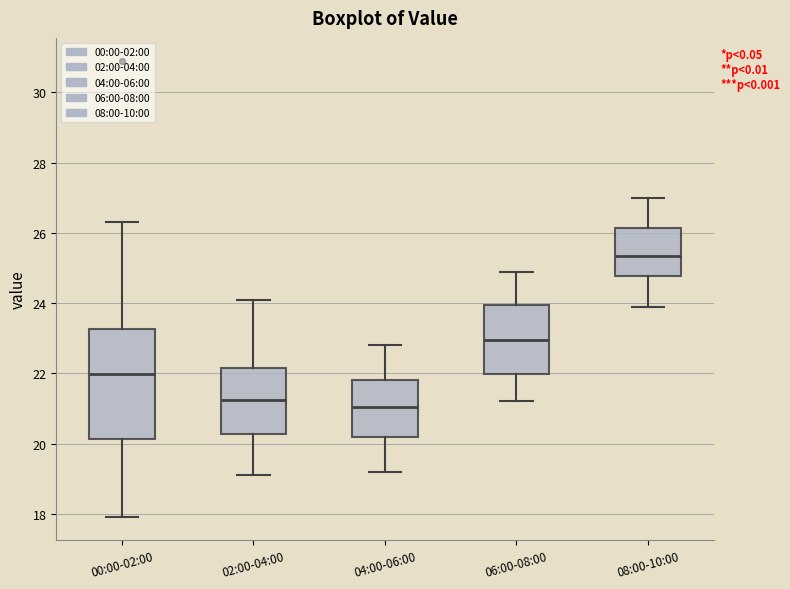

Reading left to right, read every box against the y-axis: the position of its median line, the range the box covers, and the ends of its whiskers. The values are not printed on the chart, so give them approximately, as read against the axis.

00:00-02:00: median 22.0, box 20.2 to 23.2, whiskers 18.0 to 26.4
02:00-04:00: median 21.2, box 20.2 to 22.2, whiskers 19.2 to 24.2
04:00-06:00: median 21.0, box 20.2 to 21.8, whiskers 19.2 to 22.8
06:00-08:00: median 23.0, box 22.0 to 24.0, whiskers 21.2 to 25.0
08:00-10:00: median 25.4, box 24.8 to 26.2, whiskers 24.0 to 27.0